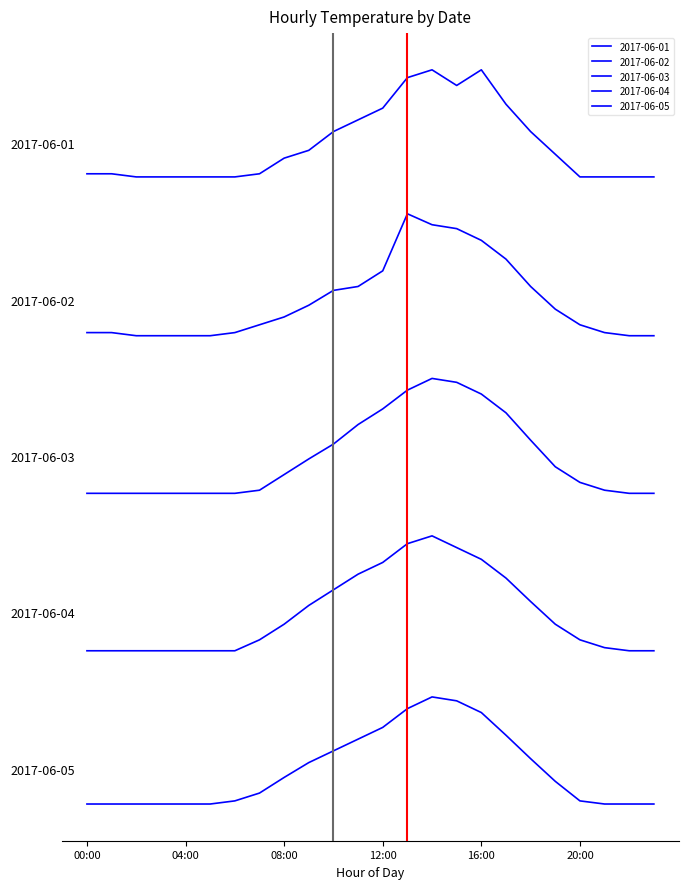

Reading right to left, transcribe all the data shown in this chart.

2017-06-01: 75.9	75.9	75.9	75.9	78.8	81.7	85.2	89.6	87.6	89.6	88.6	84.7	83.2	81.7	79.3	78.3	76.3	75.9	75.9	75.9	75.9	75.9	76.3	76.3
2017-06-02: 55.6	55.6	56.0	57.0	59.0	61.9	65.4	67.8	69.3	69.8	71.2	63.9	61.9	61.4	59.5	58.0	57.0	56.0	55.6	55.6	55.6	55.6	56.0	56.0
2017-06-03: 35.4	35.4	35.8	36.8	38.8	42.2	45.7	48.1	49.6	50.1	48.6	46.2	44.2	41.7	39.8	37.8	35.8	35.4	35.4	35.4	35.4	35.4	35.4	35.4
2017-06-04: 15.3	15.3	15.7	16.7	18.7	21.6	24.6	27.0	28.5	30.0	29.0	26.6	25.1	23.1	21.1	18.7	16.7	15.3	15.3	15.3	15.3	15.3	15.3	15.3
2017-06-05: -4.3	-4.3	-4.3	-3.9	-1.4	1.5	4.5	7.4	8.9	9.4	7.9	5.5	4.0	2.5	1.0	-0.9	-2.9	-3.9	-4.3	-4.3	-4.3	-4.3	-4.3	-4.3